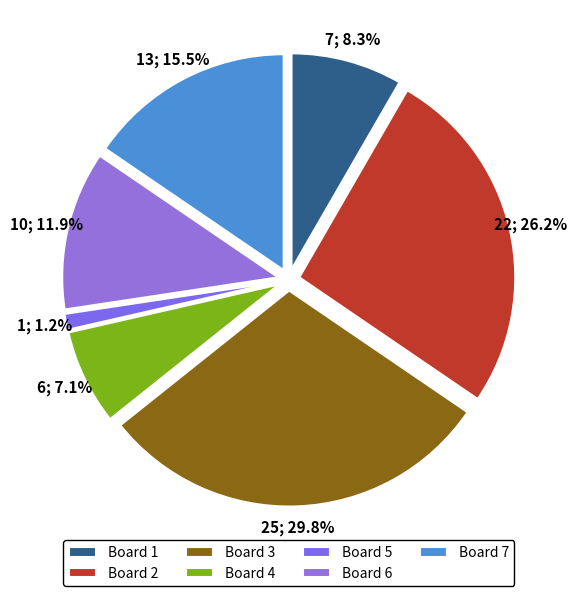

What is the smallest slice in the pie chart?

Board 5